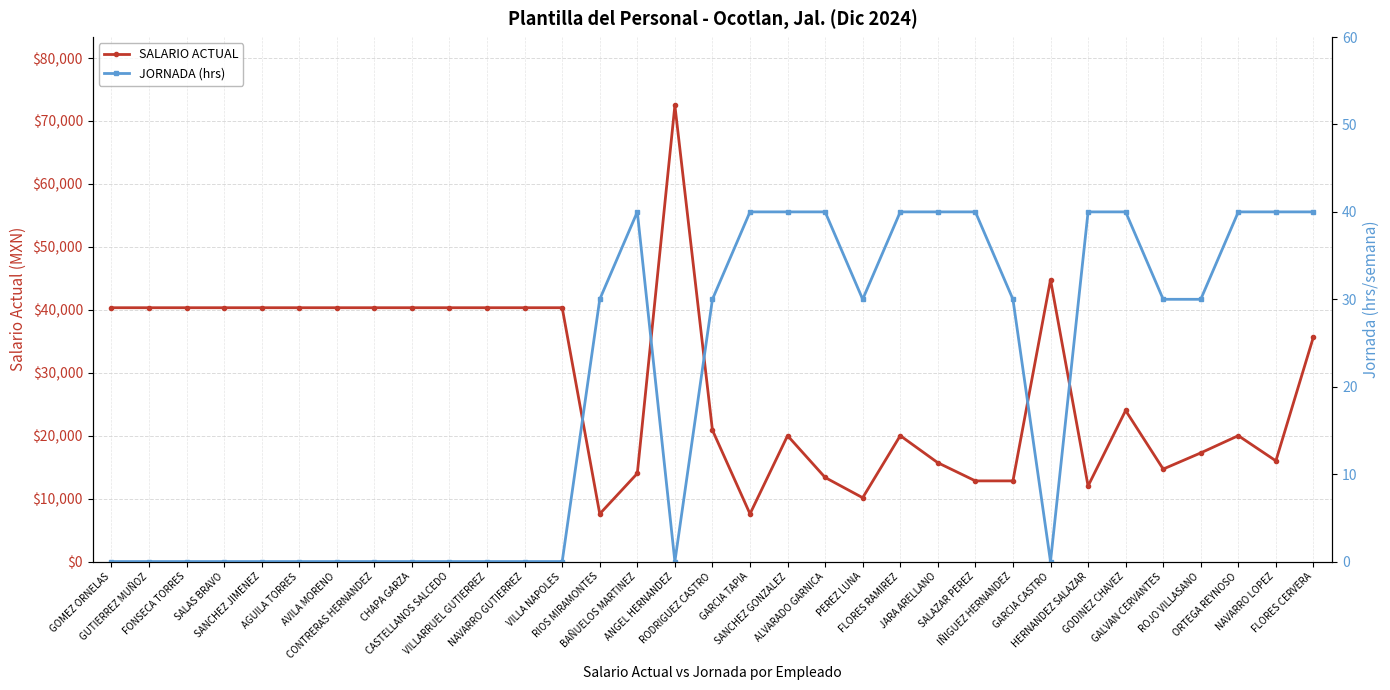

Rank the categories by SALARIO ACTUAL value from highest to lowest.

ANGEL HERNANDEZ, GARCIA CASTRO, GOMEZ ORNELAS, GUTIERREZ MUÑOZ, FONSECA TORRES, SALAS BRAVO, SANCHEZ JIMENEZ, AGUILA TORRES, AVILA MORENO, CONTRERAS HERNANDEZ, CHAPA GARZA, CASTELLANOS SALCEDO, VILLARRUEL GUTIERREZ, NAVARRO GUTIERREZ, VILLA NAPOLES, FLORES CERVERA, GODINEZ CHAVEZ, RODRIGUEZ CASTRO, SANCHEZ GONZALEZ, FLORES RAMIREZ, ORTEGA REYNOSO, ROJO VILLASANO, NAVARRO LOPEZ, JARA ARELLANO, GALVAN CERVANTES, BAÑUELOS MARTINEZ, ALVARADO GARNICA, SALAZAR PEREZ, IÑIGUEZ HERNANDEZ, HERNANDEZ SALAZAR, PEREZ LUNA, RIOS MIRAMONTES, GARCIA TAPIA